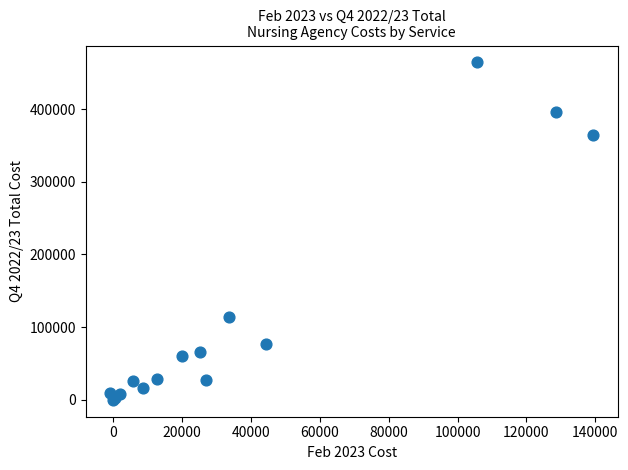

What Y value in the scatter plot is closest to 232074?

114035.9